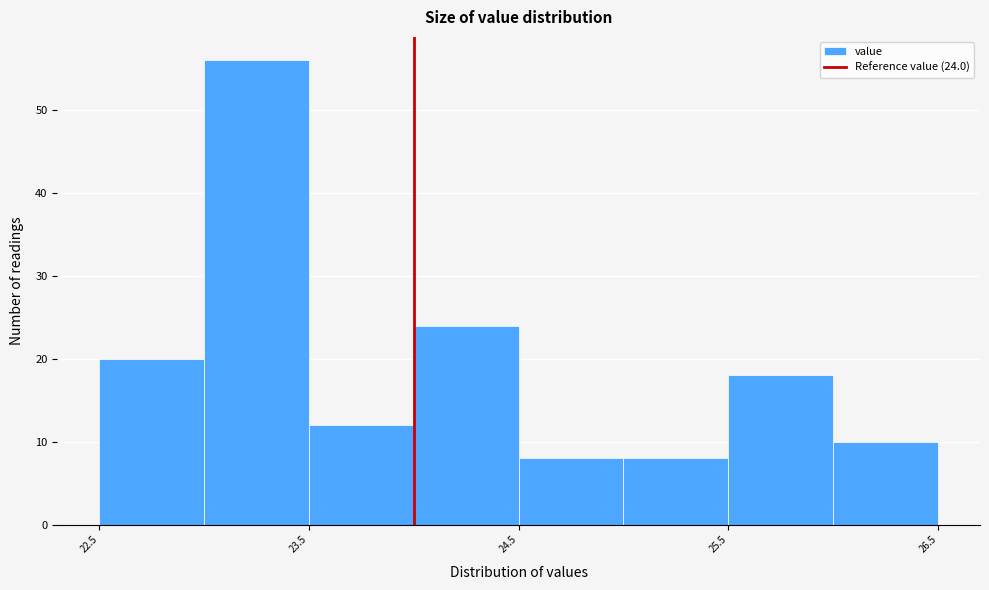

Which range on the x-axis has the tallest bar?

23.0 to 23.5